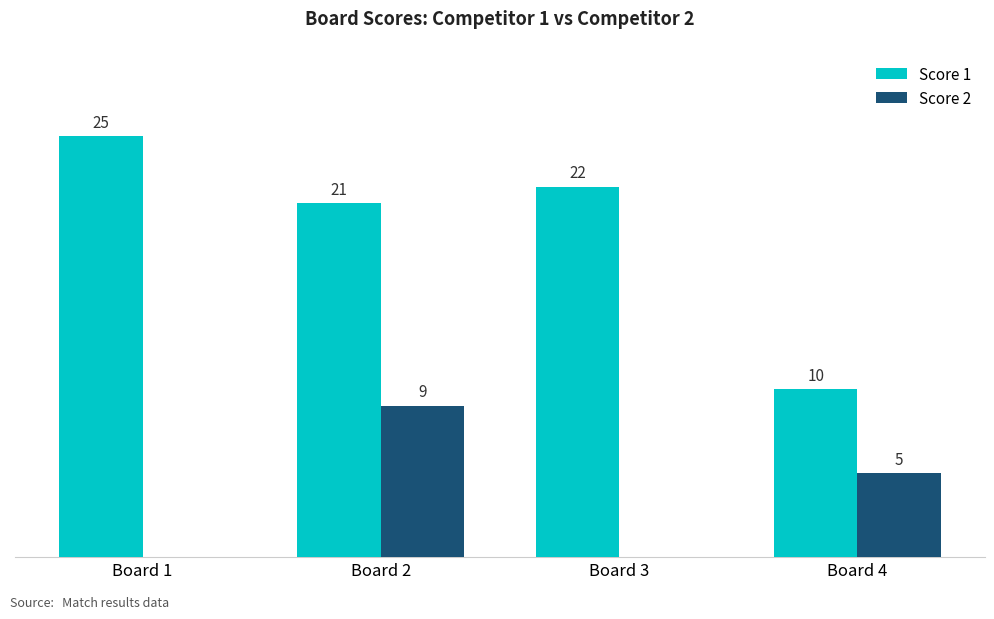

At which label does Score 2 first exceed 5?

Board 2